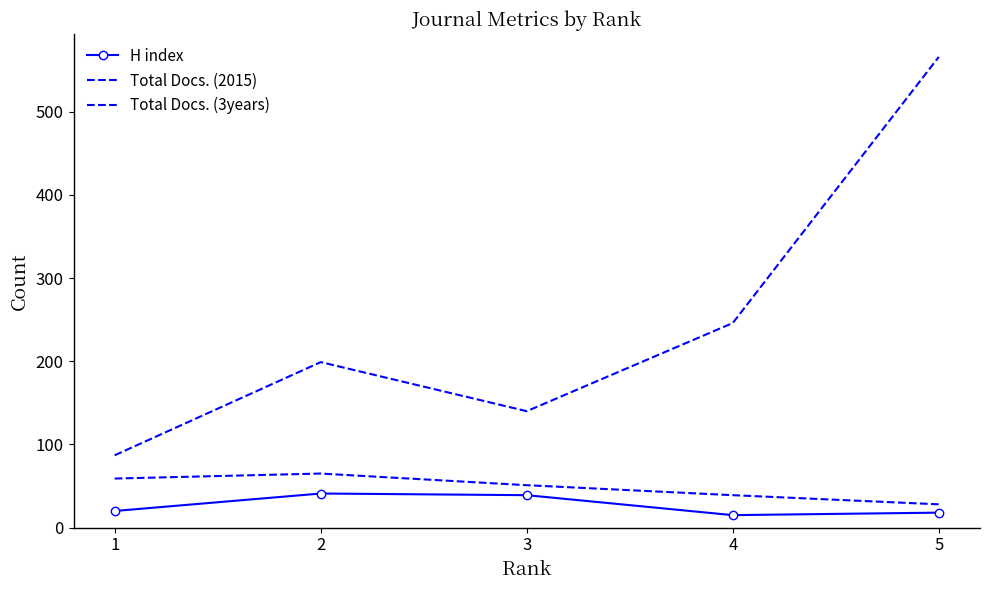

What is the average value of the Total Docs. (2015) series?

48